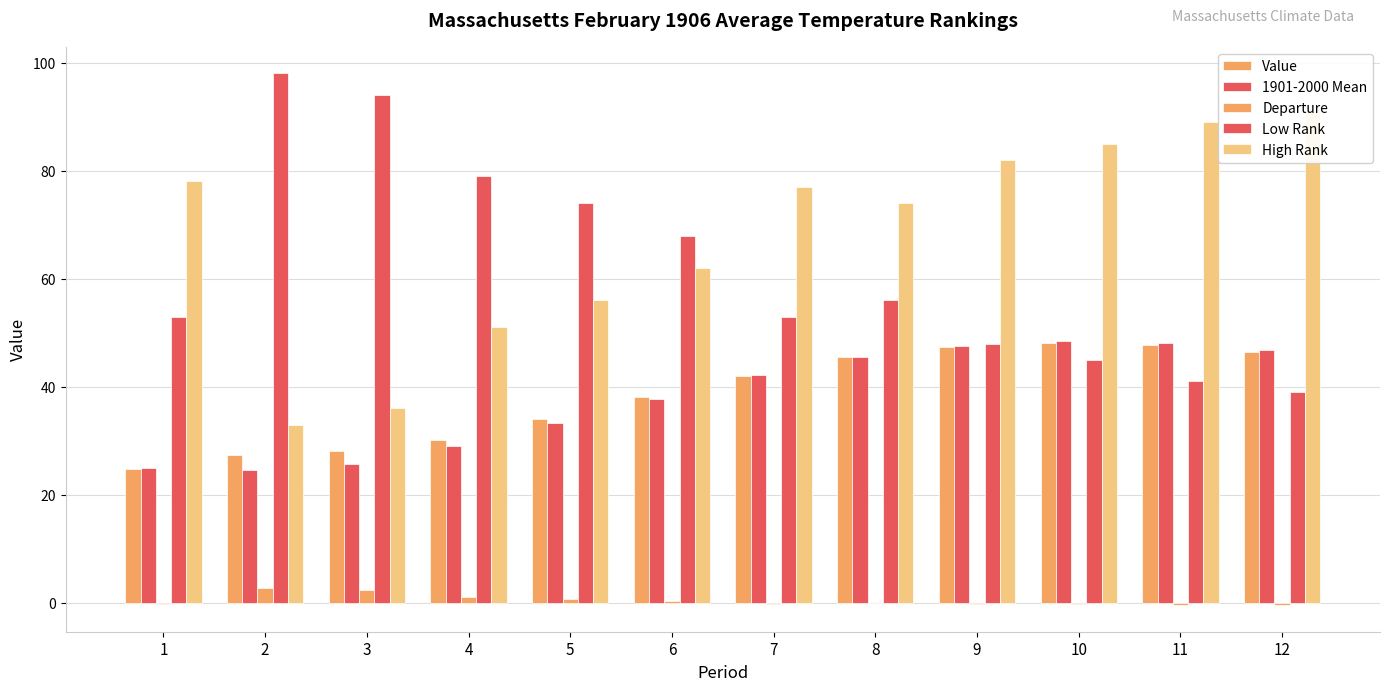

True or false: Low Rank has a value of 68.0 at 6.

True